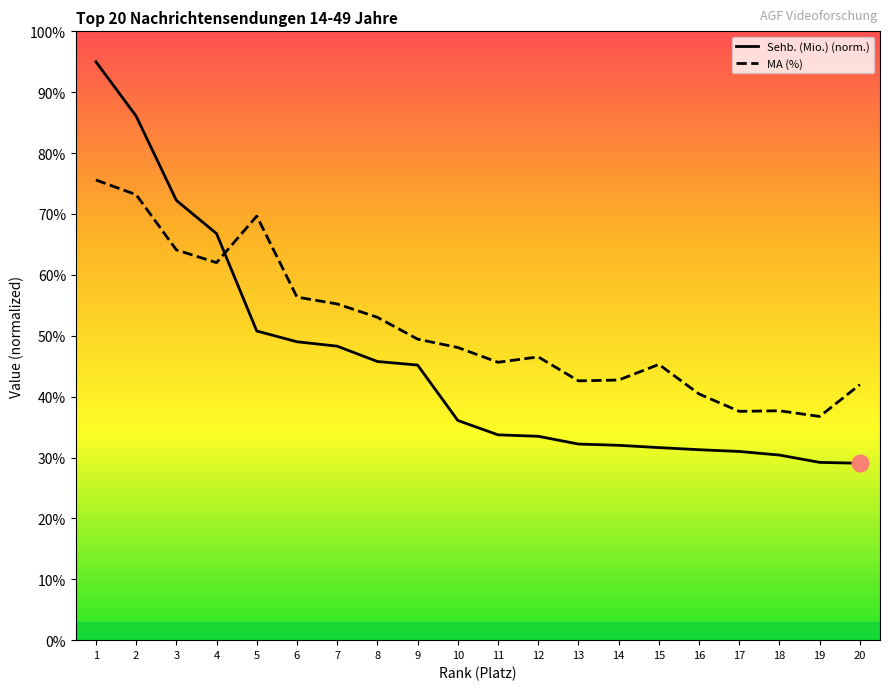

The value of MA (%) at 20 is 42.0. True or false?

True